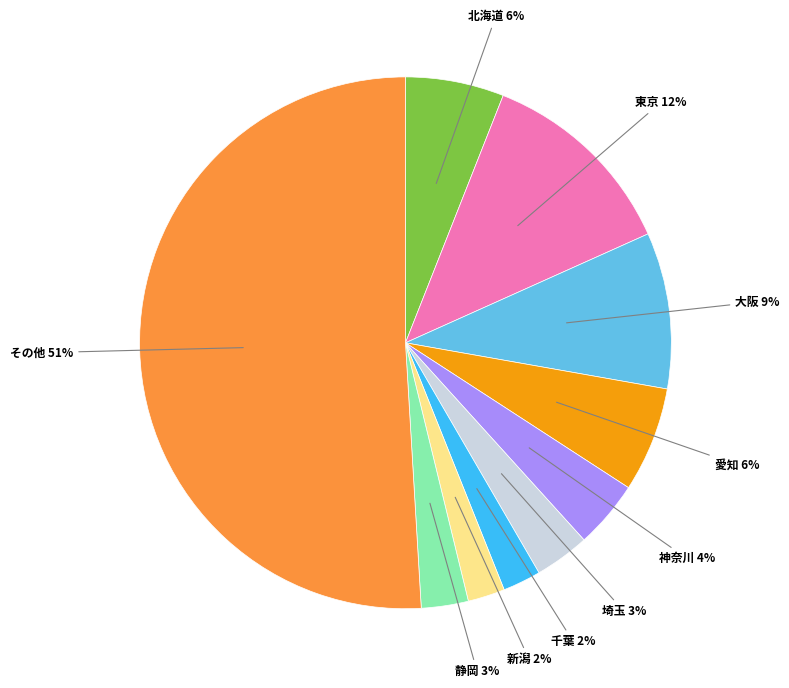

How many slices are in this pie chart?

10